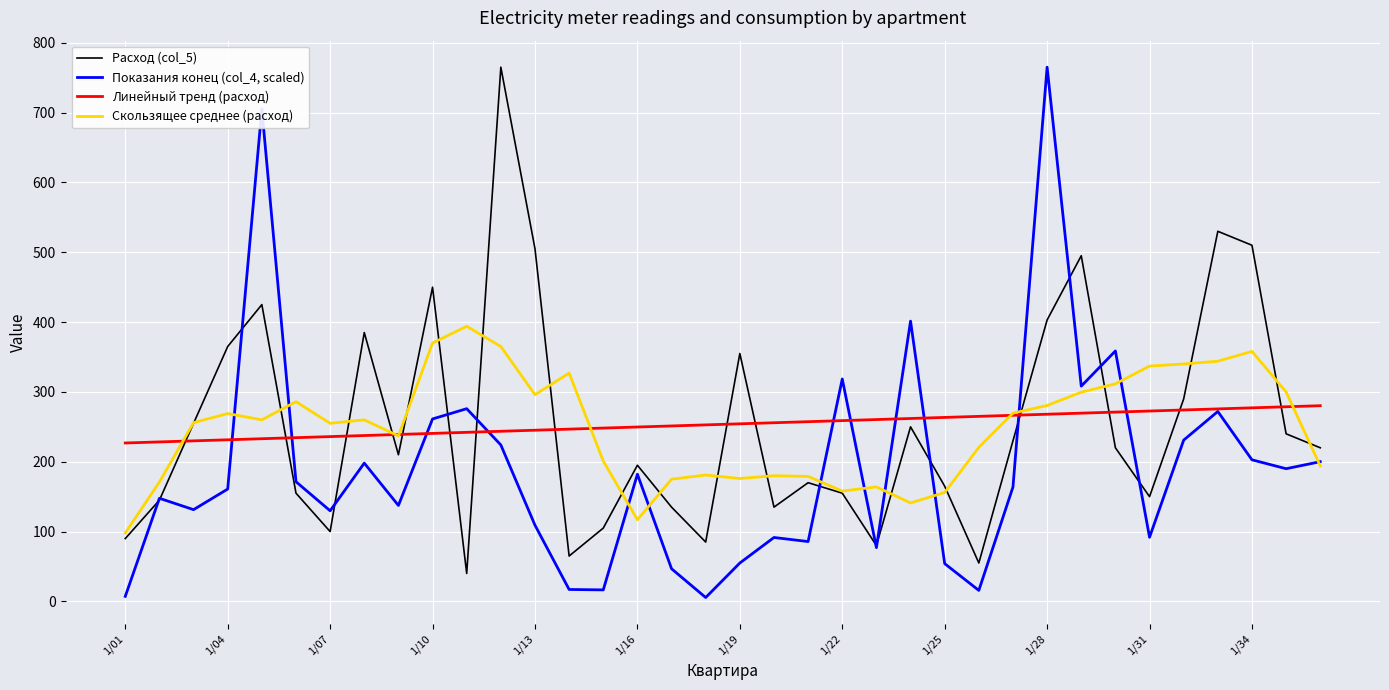

At how many categories does at least one series exceed 551?

3